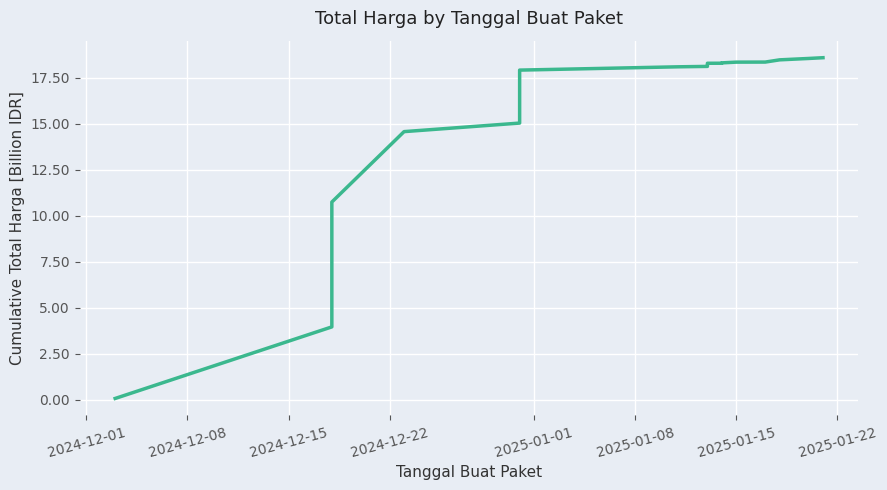

What is the greatest value displayed?

18.6